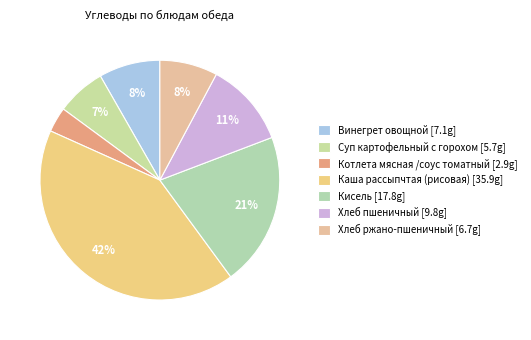

What is the change in value from Каша рассыпчтая (рисовая) to Кисель?

-18.1